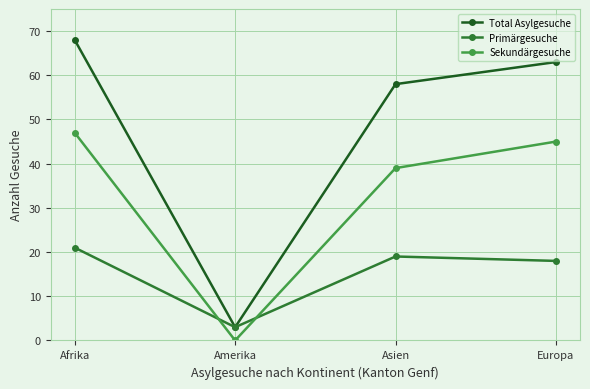

Where does the Sekundärgesuche series first go above 45?

Afrika